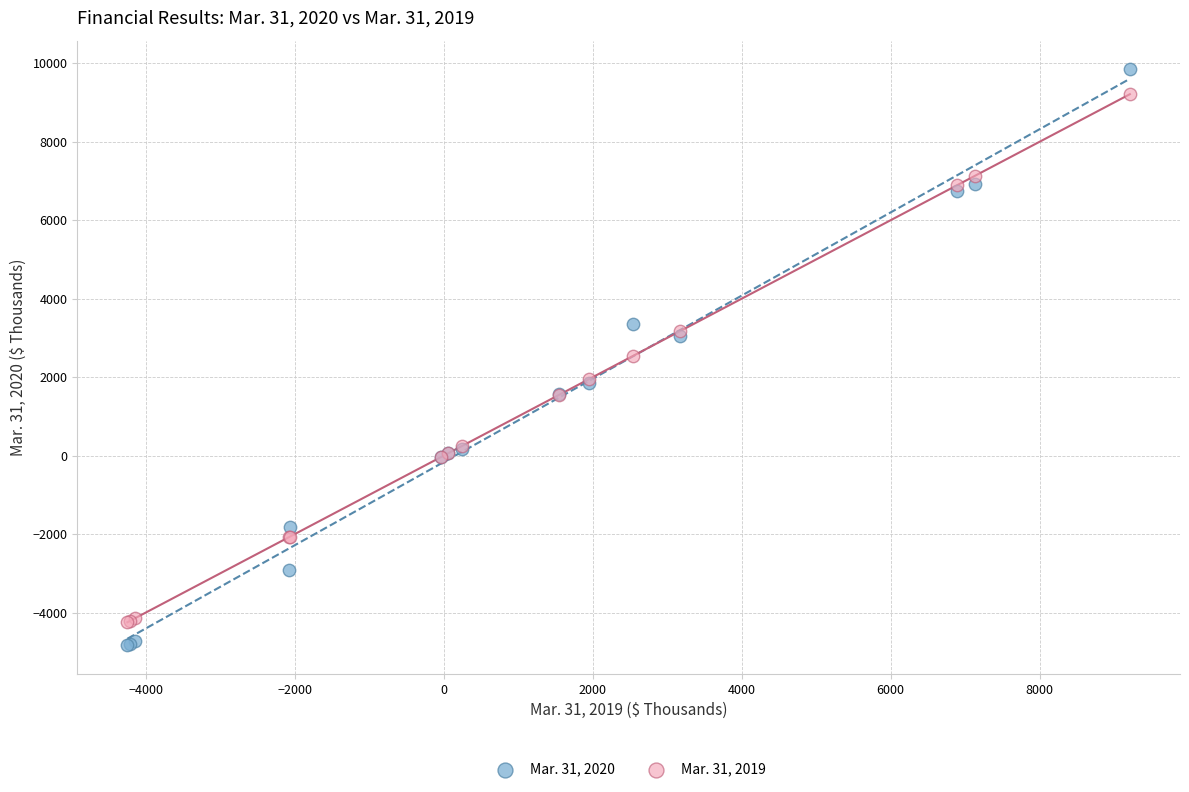

Which series contains the highest Y value?

Mar. 31, 2020